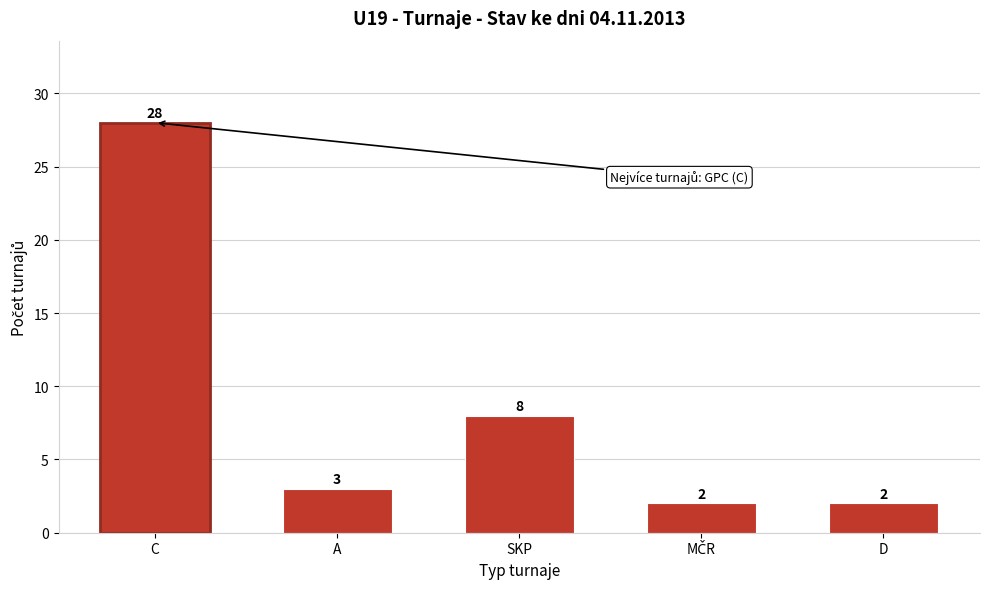

Reading left to right, what are all the values shown in this chart?

28	3	8	2	2